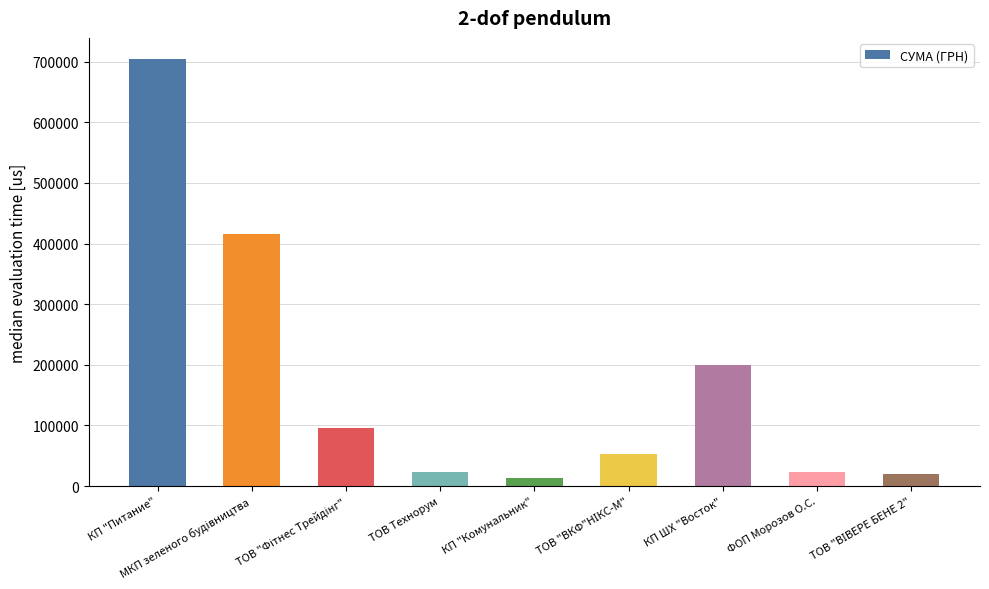

What is the label of the 8th bar from the left?

ФОП Морозов О.С.